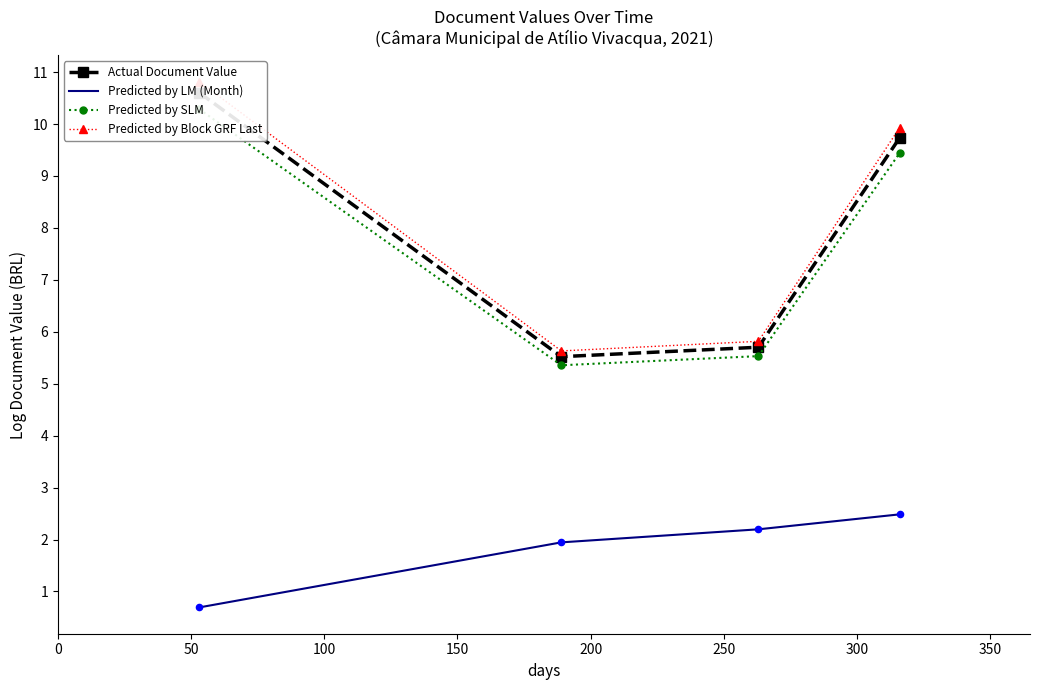

At how many categories does at least one series exceed 2?

4